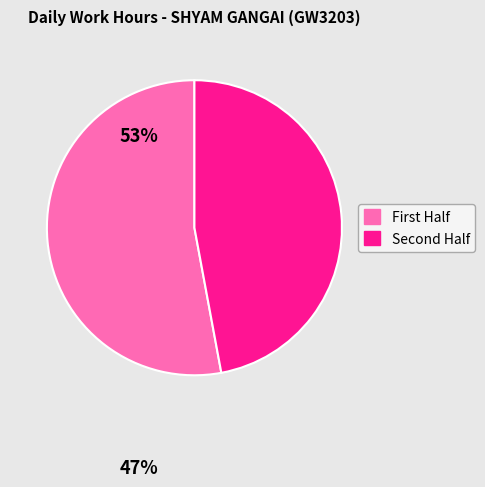

Does any single category account for the majority?

Yes